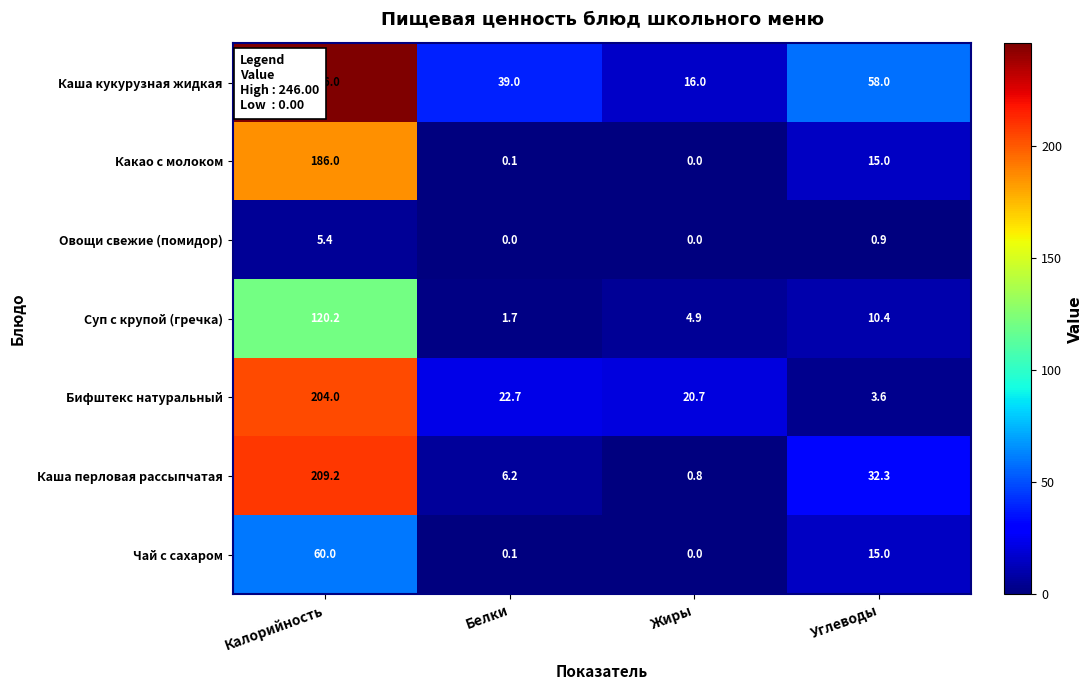

At which category does the chart reach its peak across all series?

Калорийность